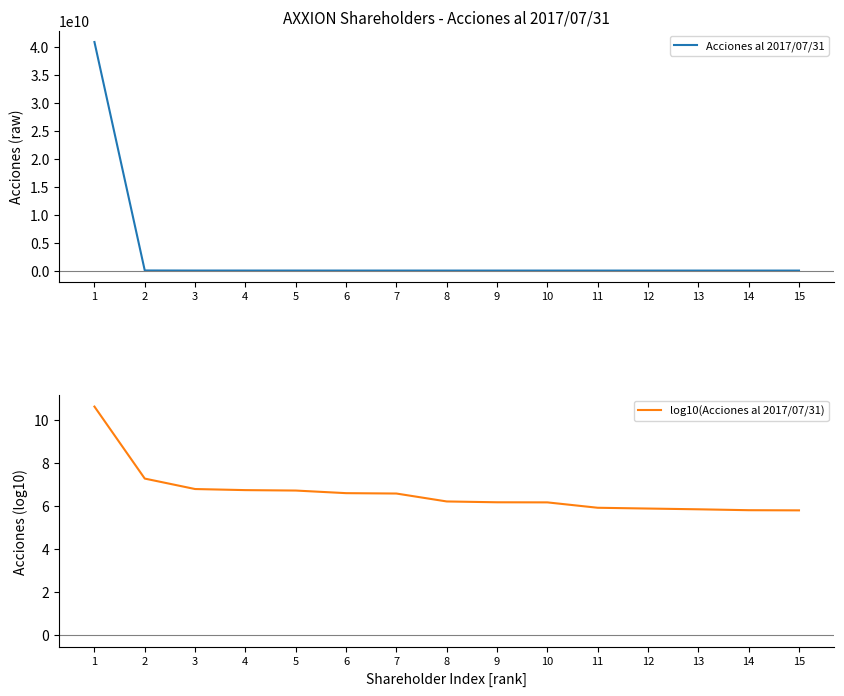

Reading right to left, what are all the values shown in this chart?

Acciones al 2017/07/31: 15=621369.0	14=632716.0	13=696259.0	12=754818.0	11=821154.0	10=1458876.0	9=1474846.0	8=1610350.0	7=3757850.0	6=3912591.0	5=5170689.0	4=5411723.0	3=6075820.0	2=18571364.0	1=40889561248.0
log10(Acciones al 2017/07/31): 15=5.8	14=5.8	13=5.8	12=5.9	11=5.9	10=6.2	9=6.2	8=6.2	7=6.6	6=6.6	5=6.7	4=6.7	3=6.8	2=7.3	1=10.6